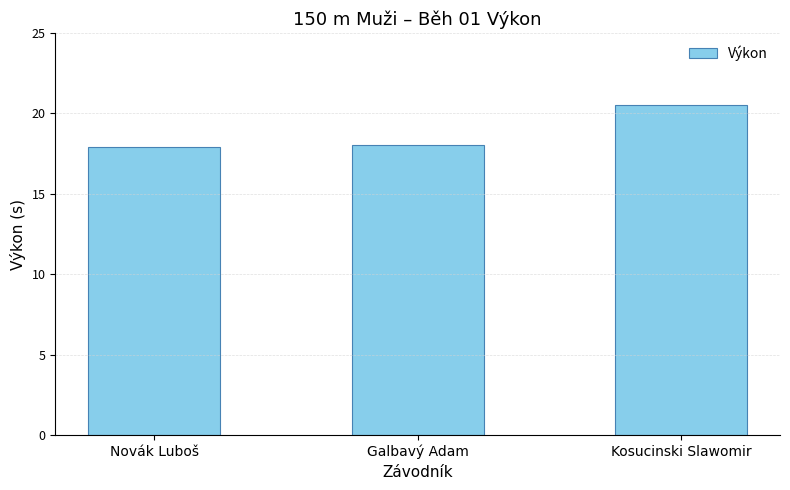

Approximately how many times larger is the value at Kosucinski Slawomir compared to Novák Luboš?

1.1